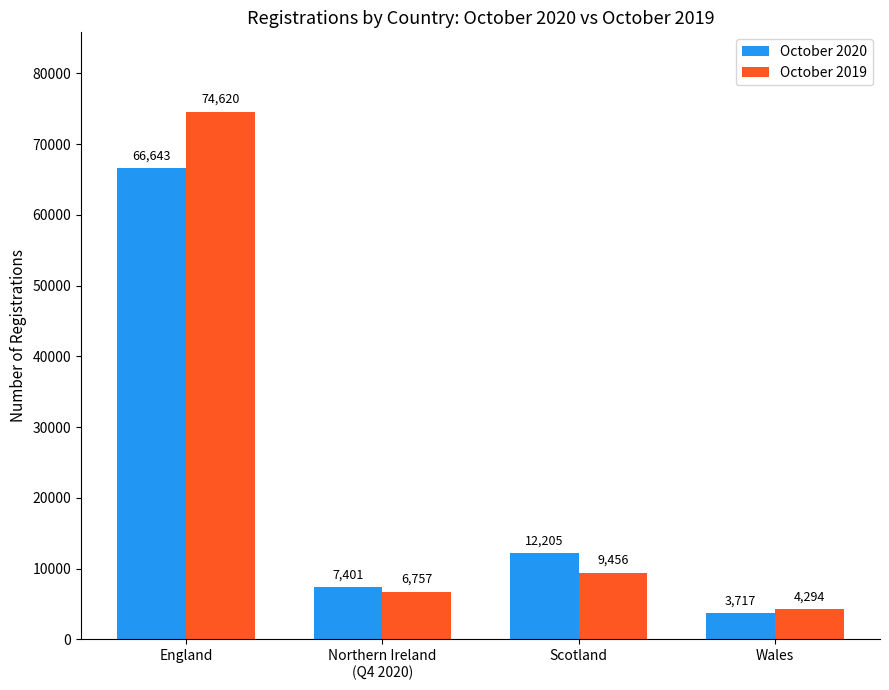

Which series has the largest range (max minus min)?

October 2019